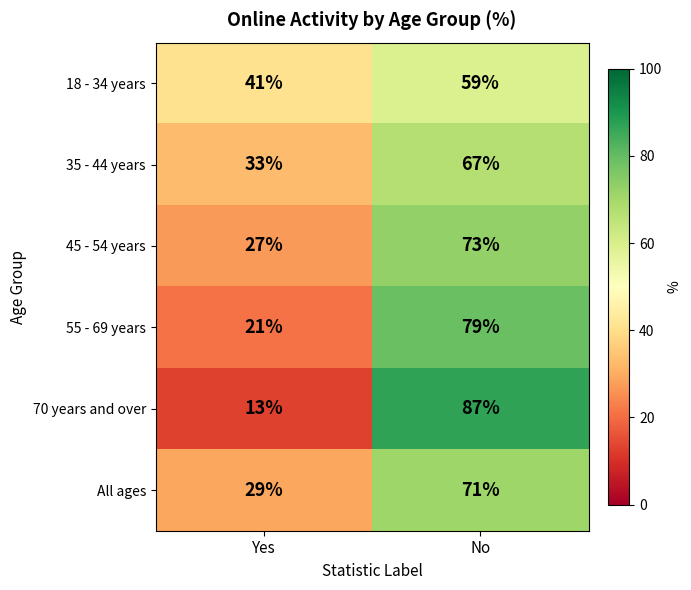

The 70 years and over series shows 36 at No. True or false?

False